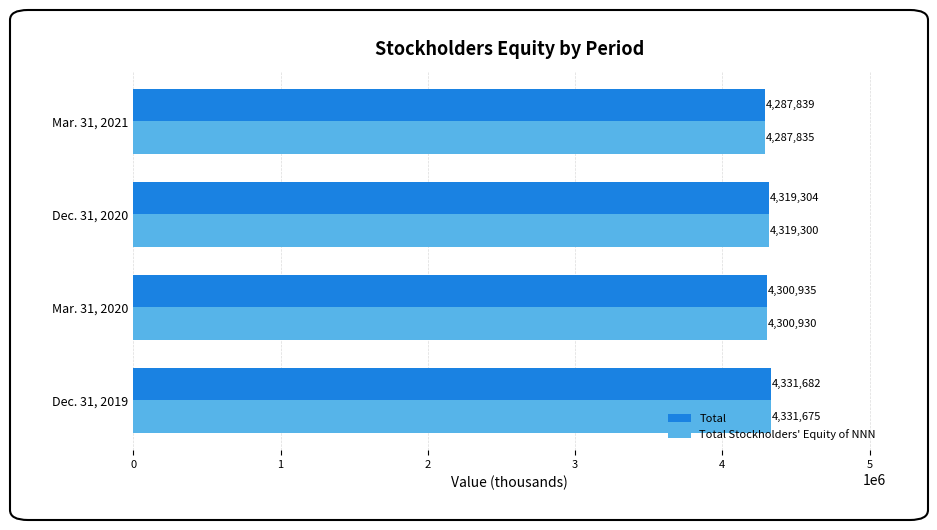

Rank the series by their maximum value, from highest to lowest.

Total, Total Stockholders' Equity of NNN